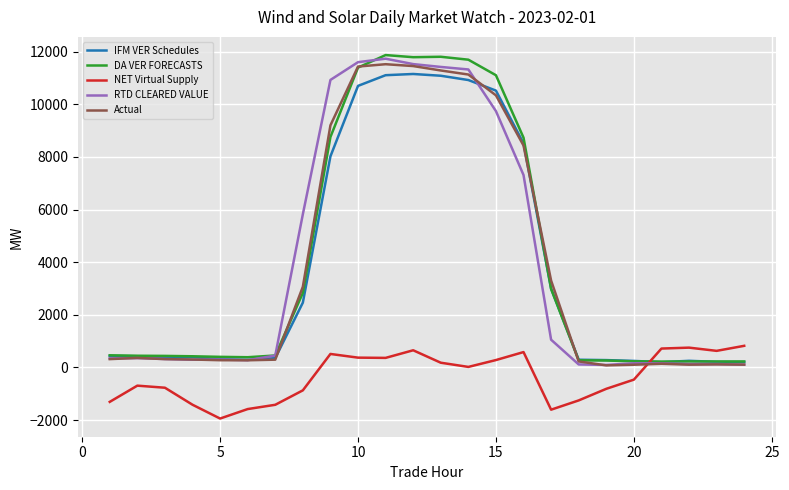

What is the minimum value shown in the chart?

-1941.7